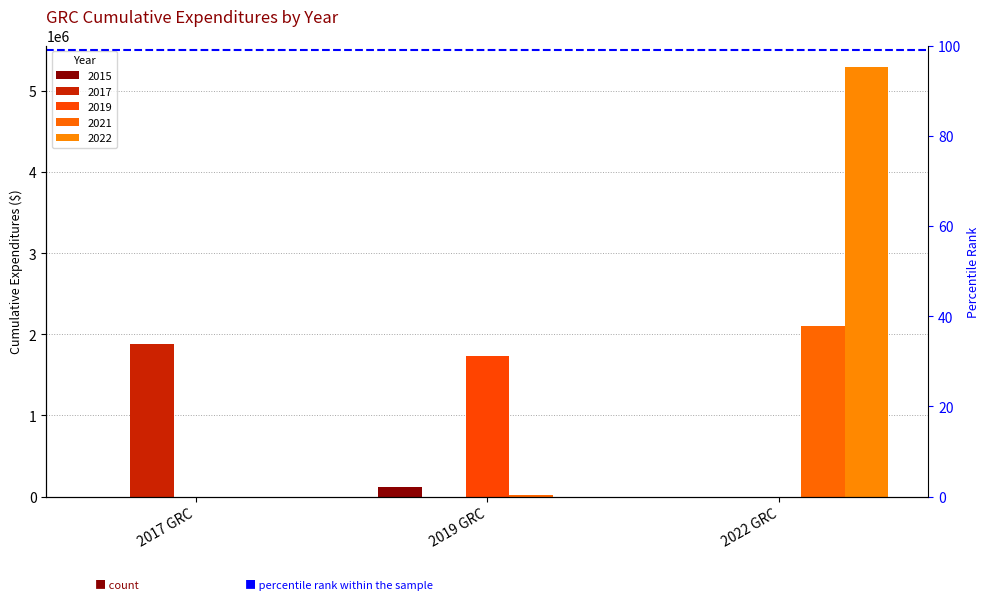

Reading left to right, list all the values displayed in this chart.

2015: 0.0	118073.6	0.0
2017: 1876031.7	0.0	0.0
2019: 71.3	1735656.4	0.0
2021: 0.0	15943.6	2105049.2
2022: 0.0	0.0	5291994.8